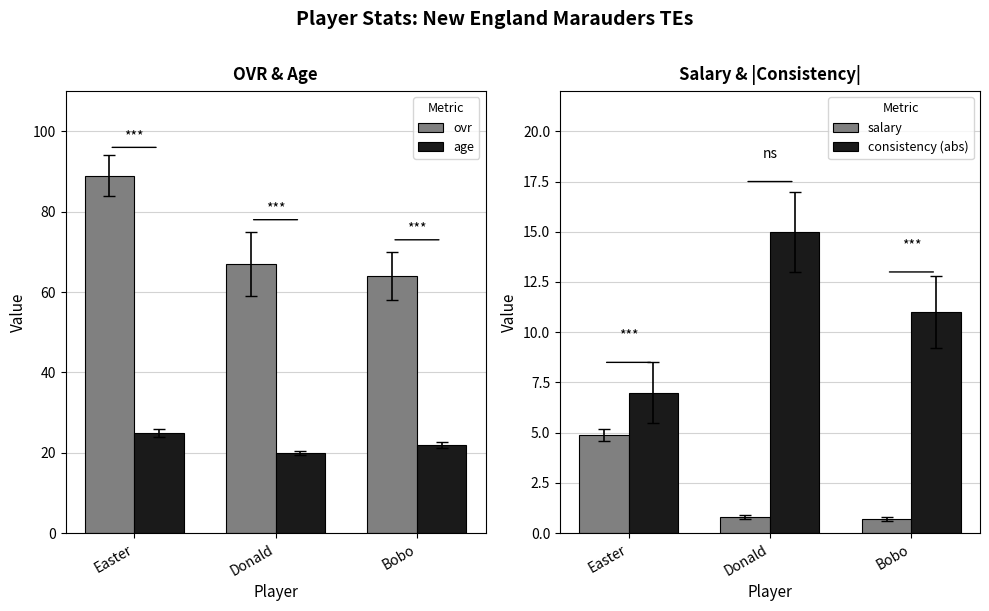

Which category has the highest value across all series?

Easter